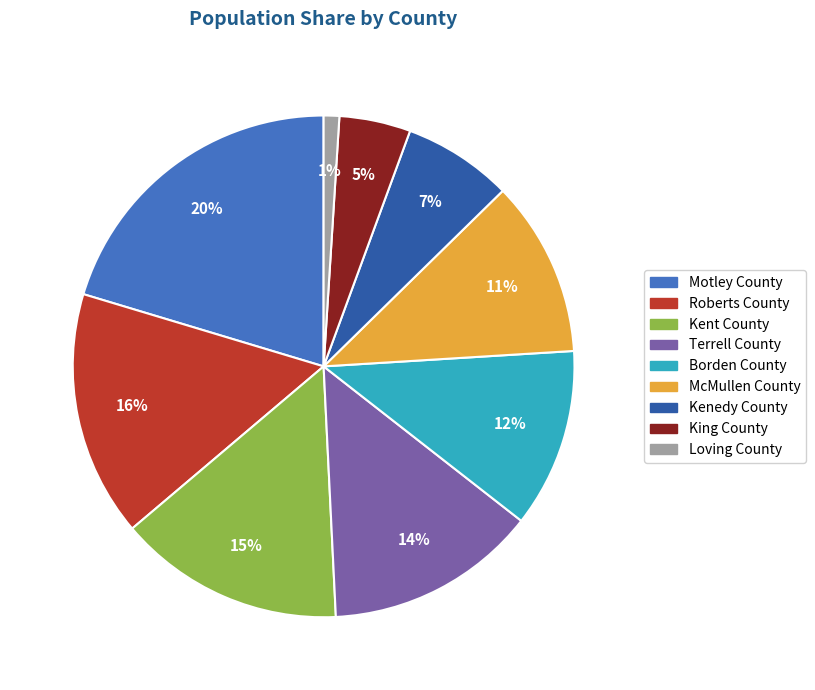

To the nearest percent, what portion does King County represent?

5%